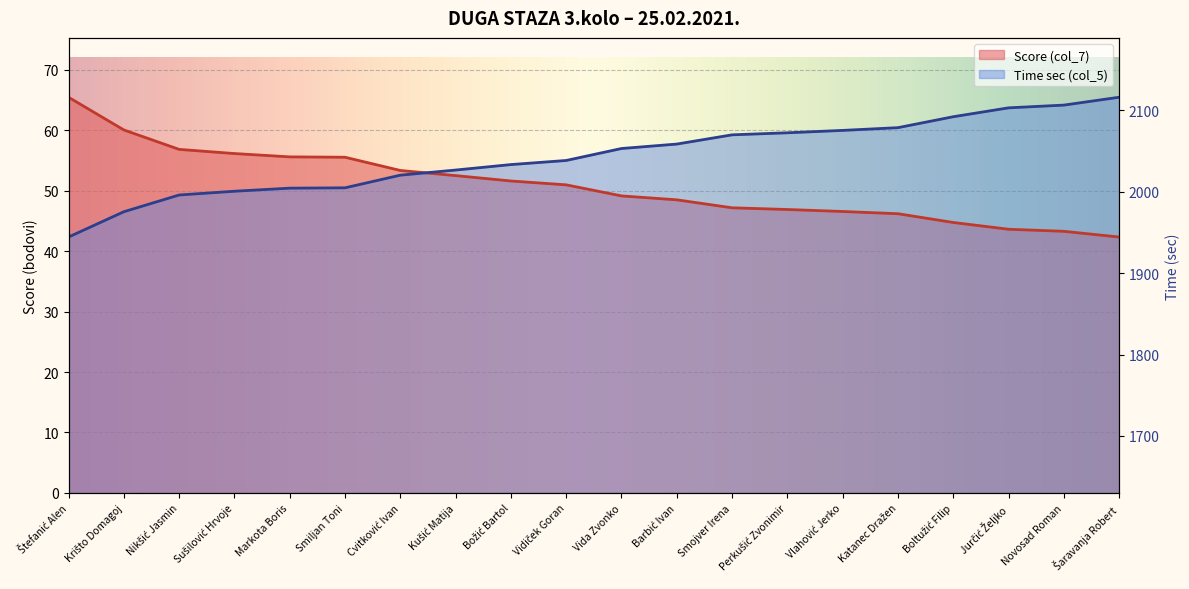

Where does the Time (sec) series first go above 57?

Vida Zvonko